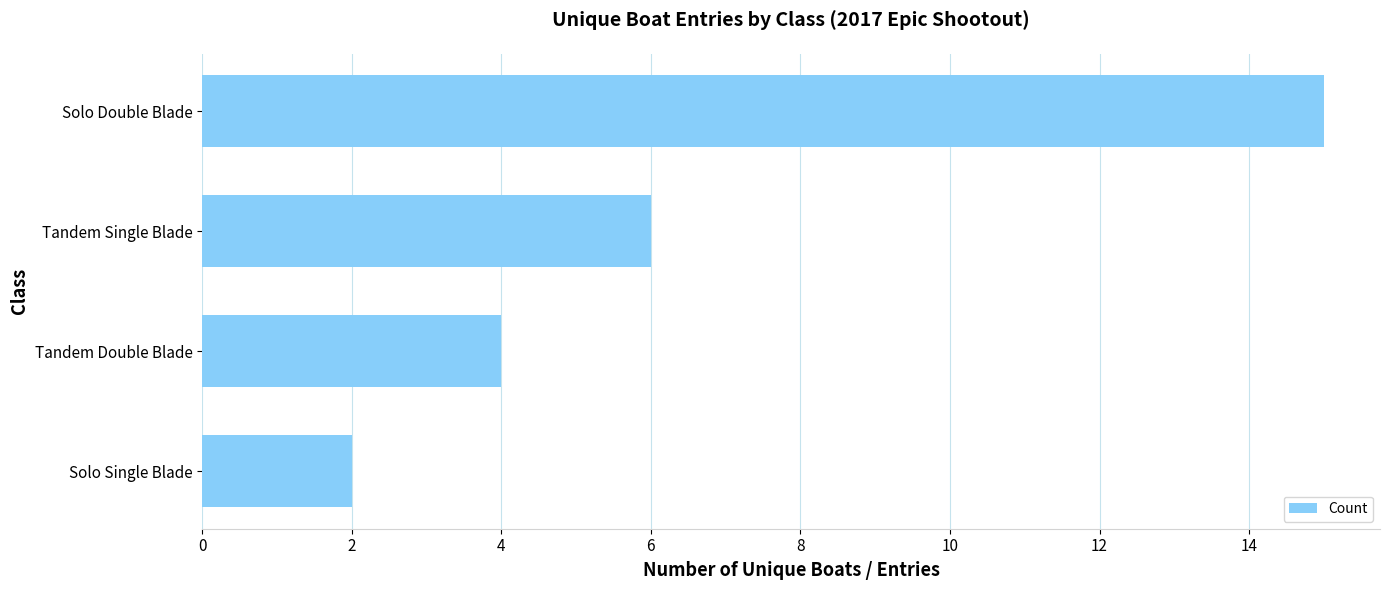

What is the average value?

7